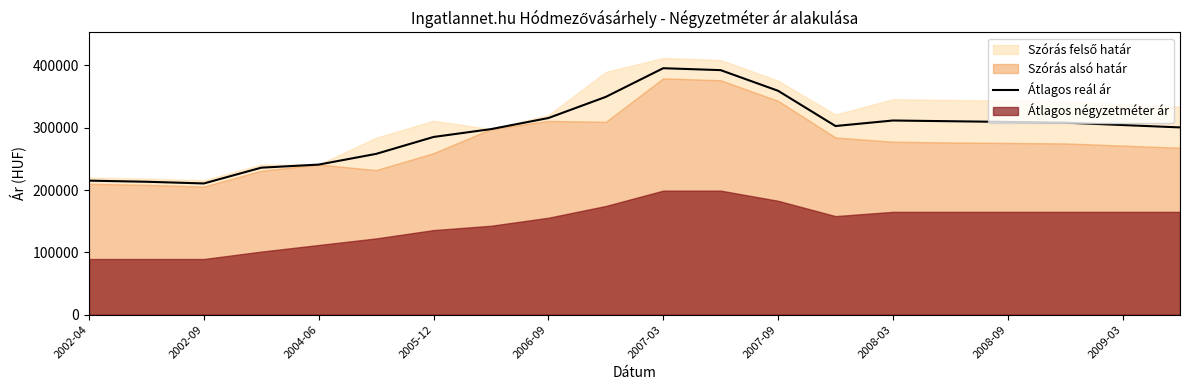

Count the number of values greater than 304248.

9